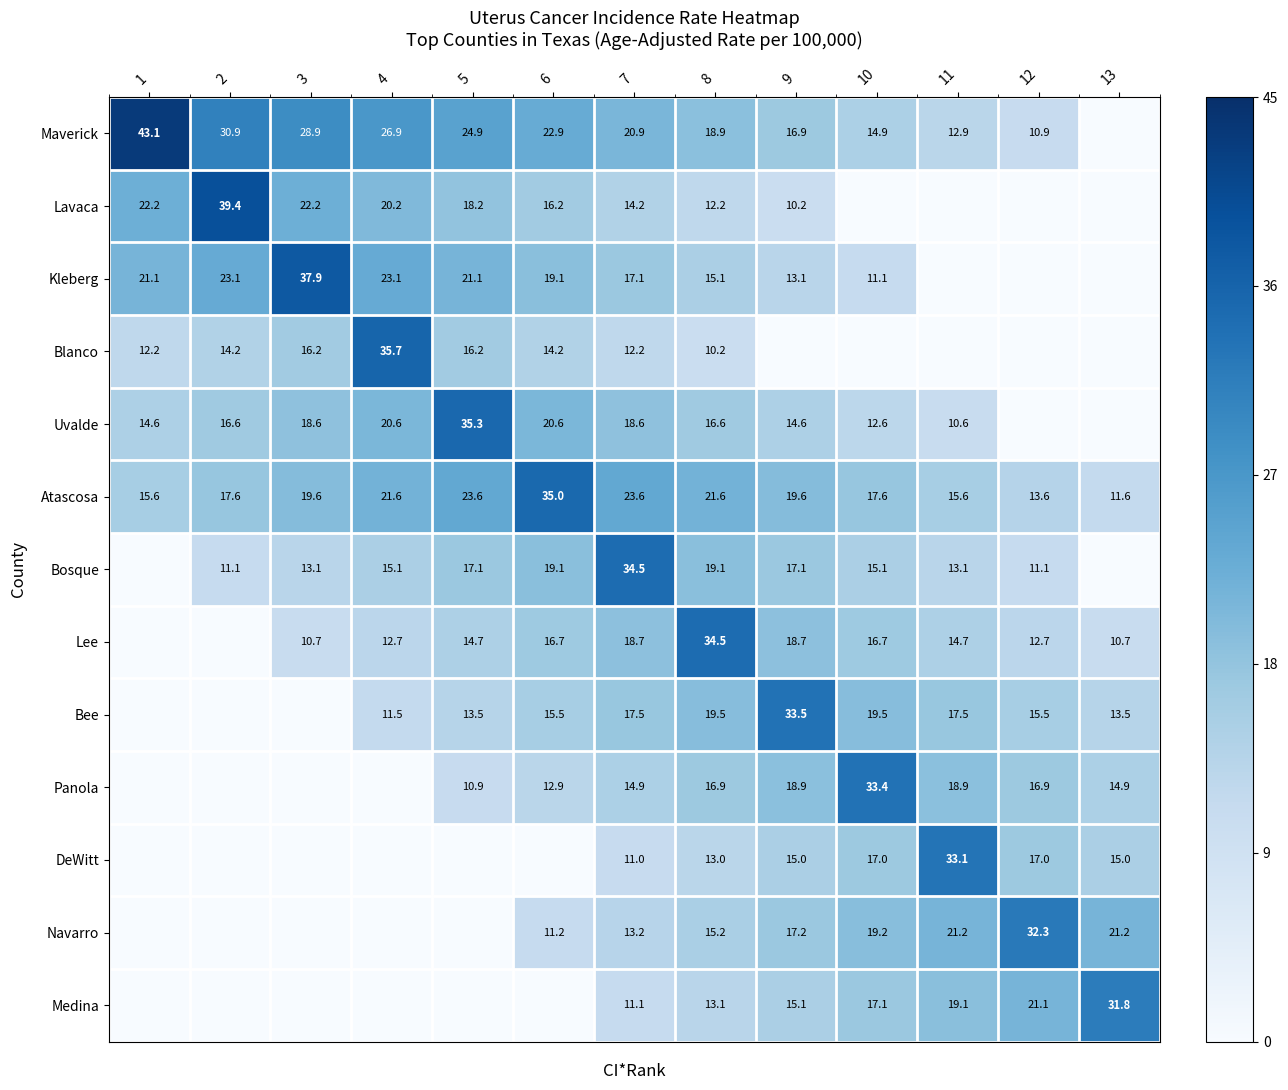

What is the minimum value for Atascosa?

11.6